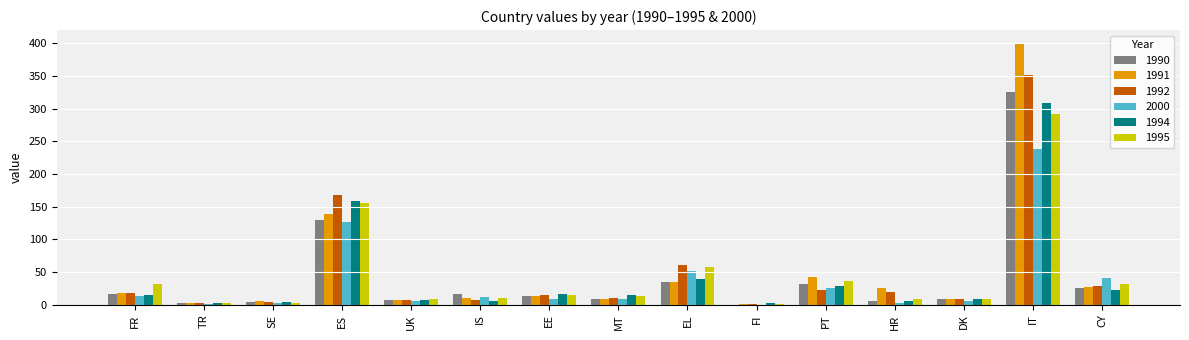

What is the sum of all 2000 values?

540